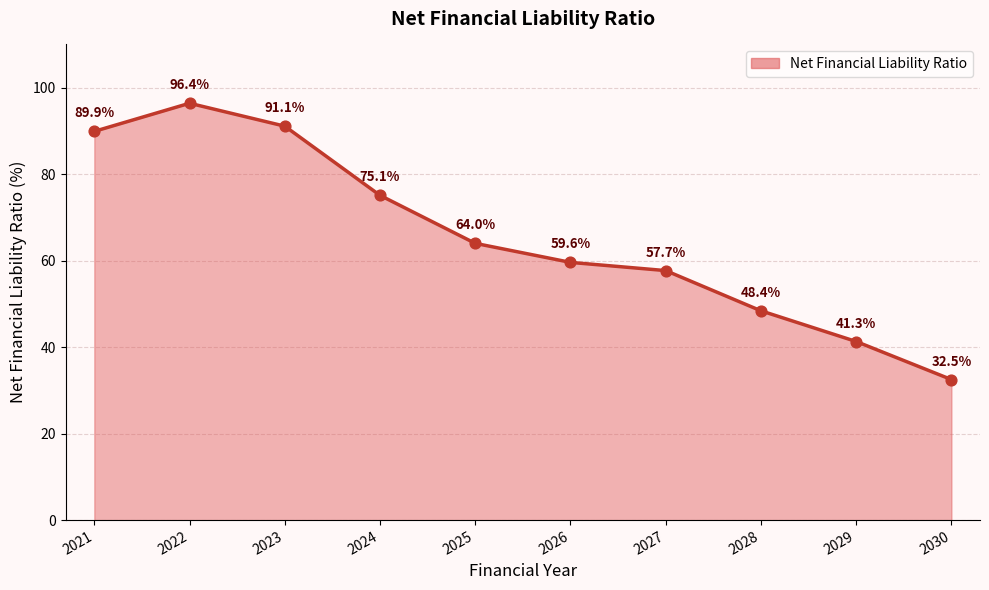

What is the change in value from 2021 to 2030?

-57.4